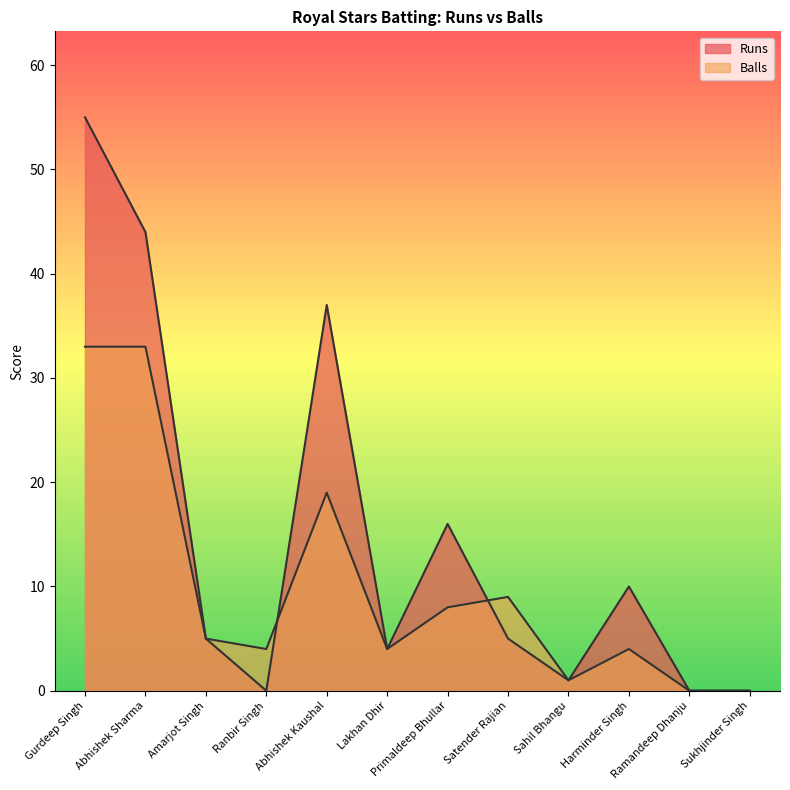

Between which two adjacent categories do Balls and Runs first intersect?

Ranbir Singh and Abhishek Kaushal